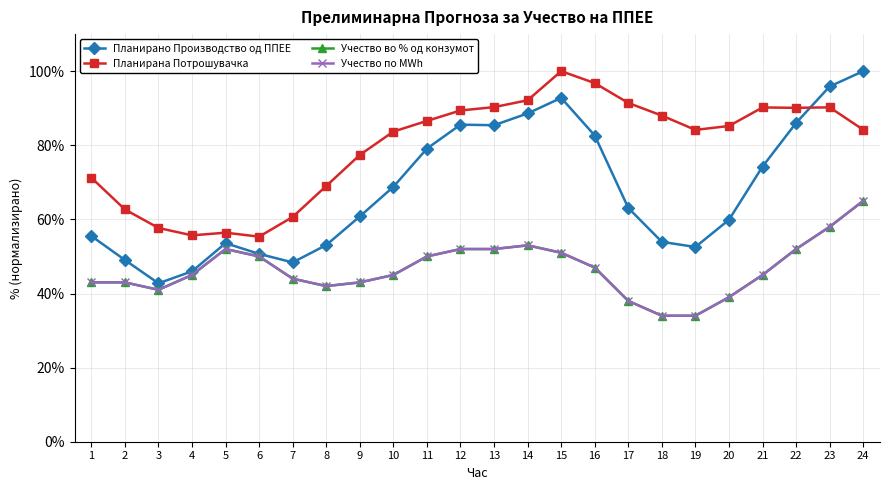

At which category does Учество по MWh reach its first local valley?

3